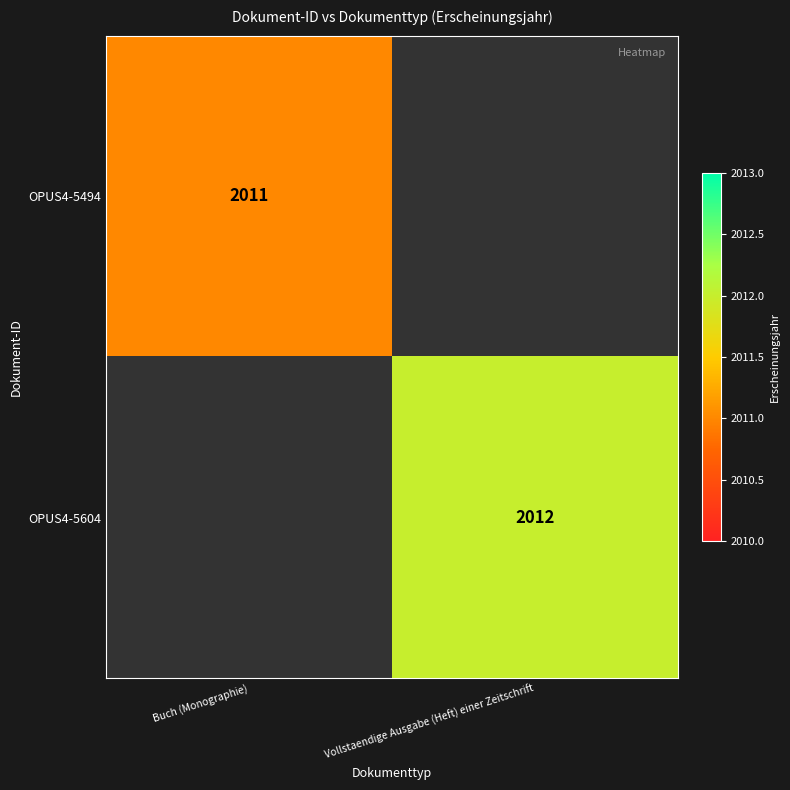

Is it true that OPUS4-5604 equals 2012 at Vollstaendige Ausgabe (Heft) einer Zeitschrift?

True